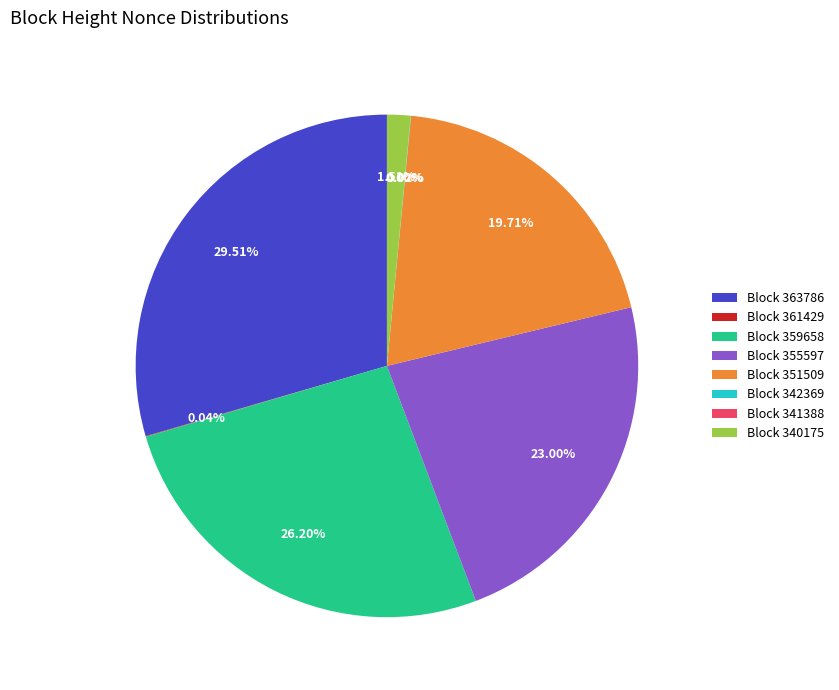

Which slice is the smallest?

341388